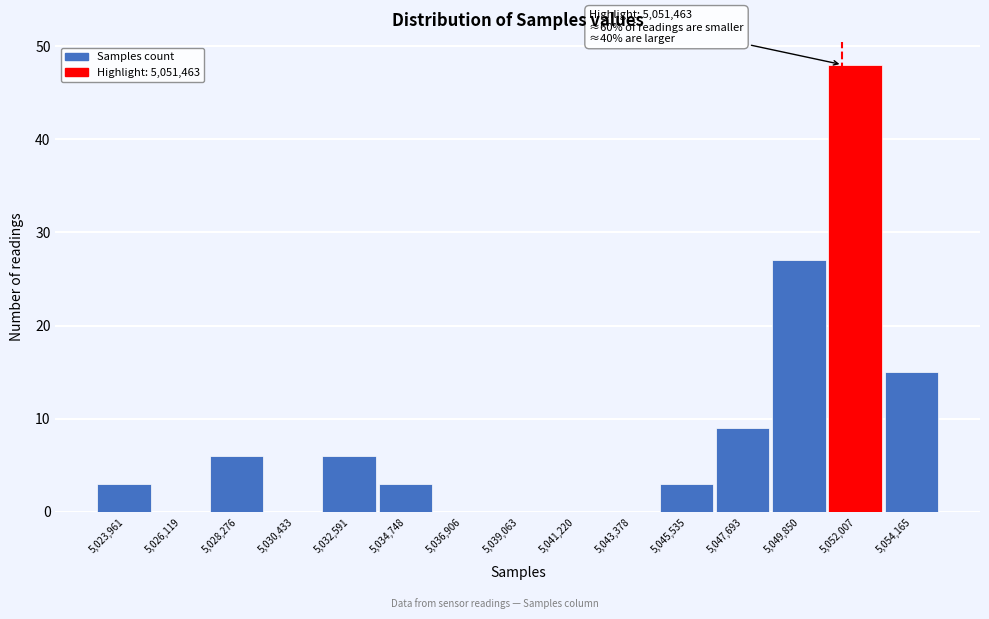

Which range on the x-axis has the tallest bar?

5051000 to 5053000